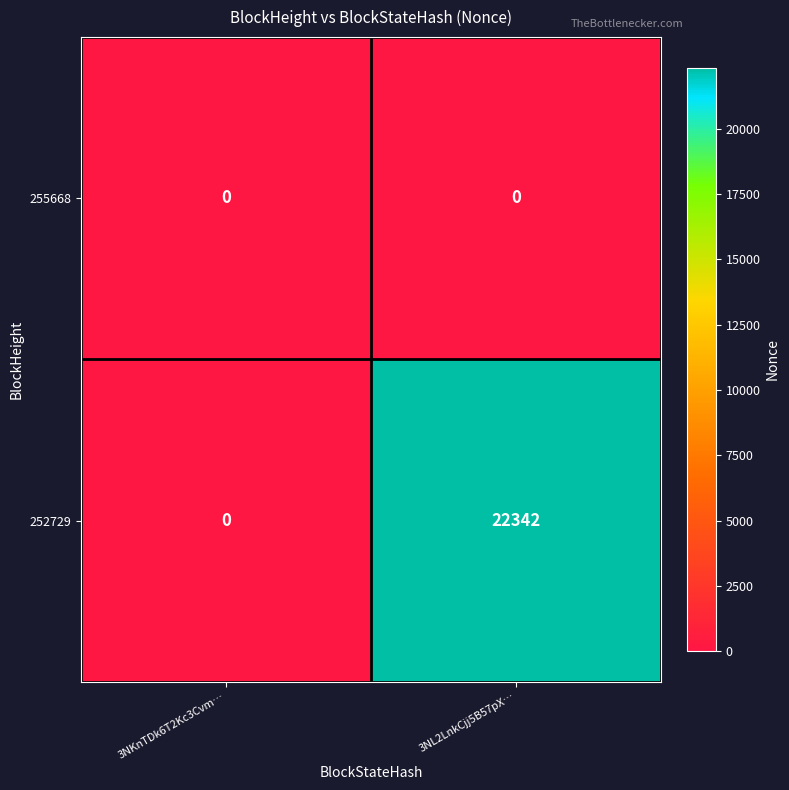

Rank the series by their maximum value, from lowest to highest.

255668, 252729